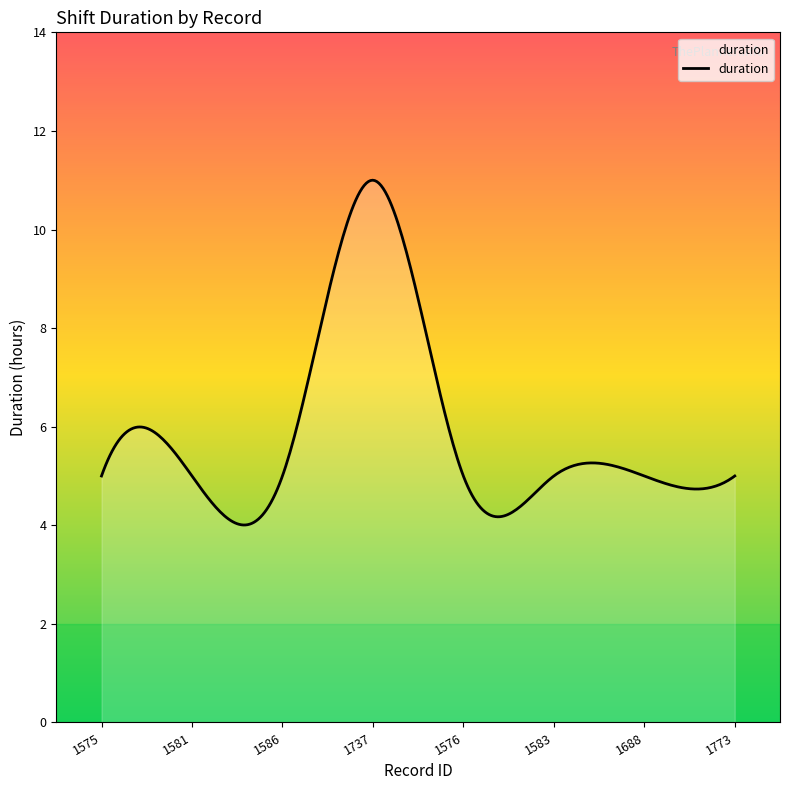

What is the maximum value shown in the chart?

11